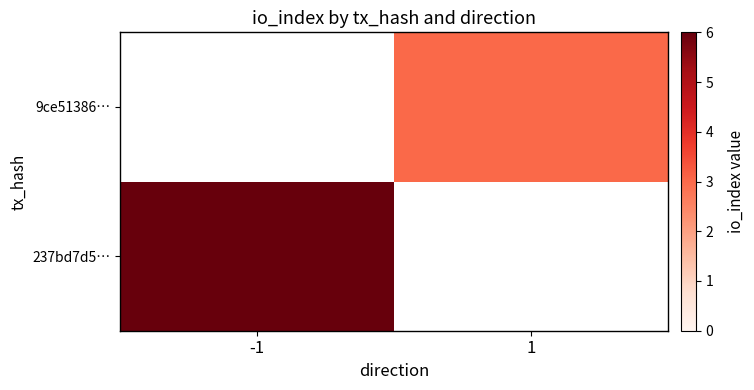

Is the value of 237bd7d5… at -1 greater than the value of 9ce51386… at -1?

No